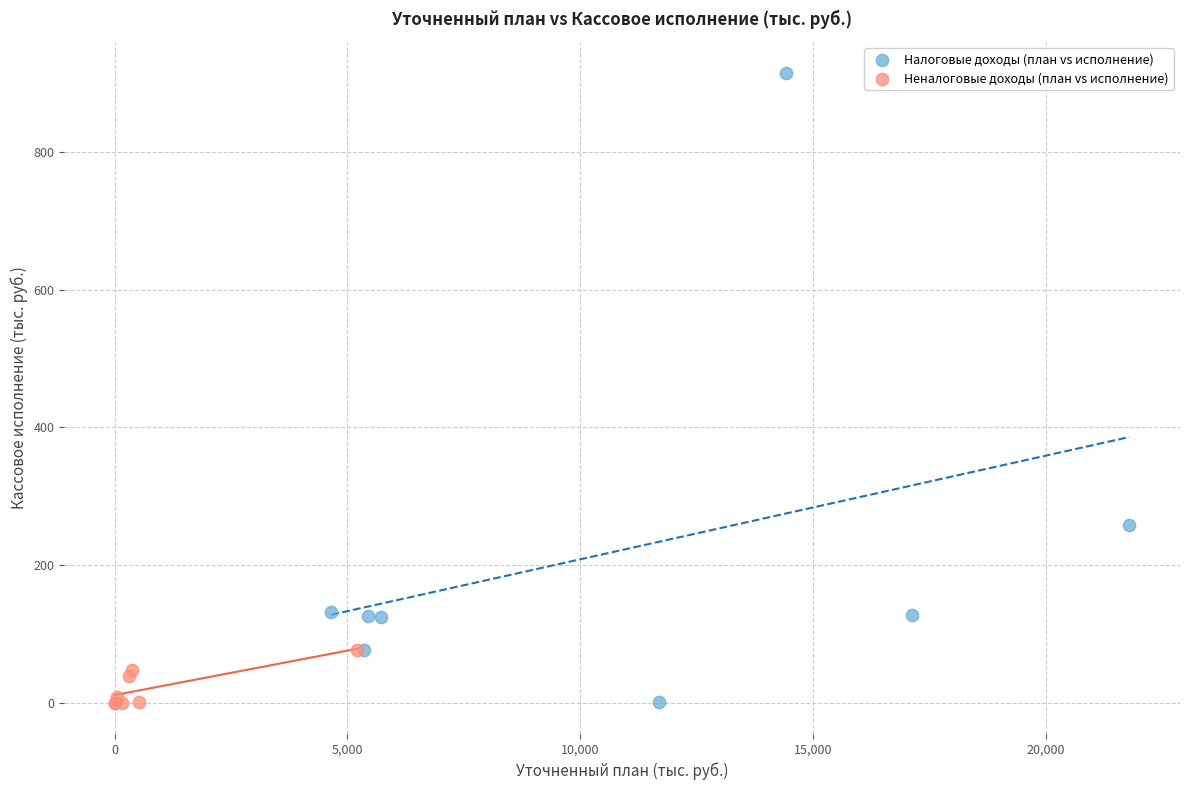

Which series has the largest Y range (max minus min)?

Налоговые доходы (план vs исполнение)